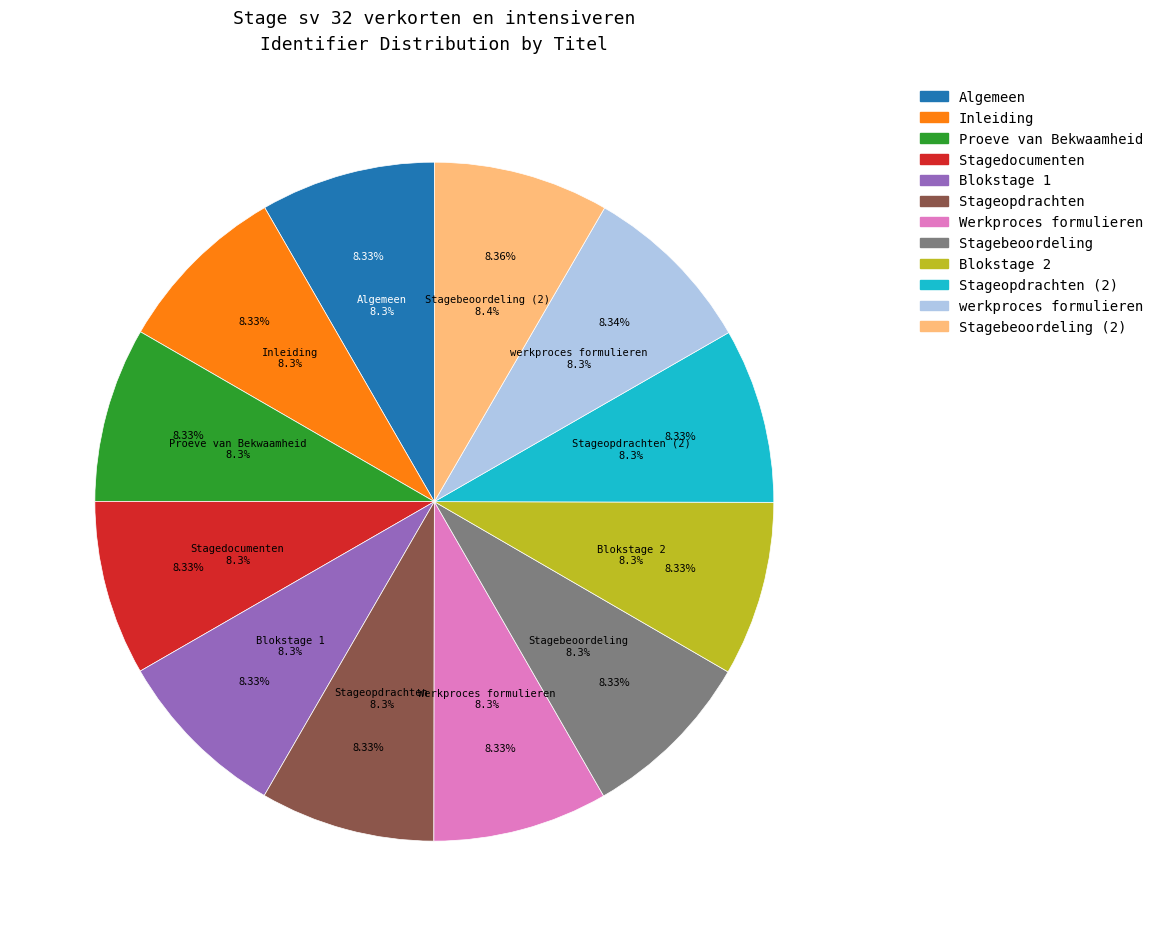

How many slices are in this pie chart?

12